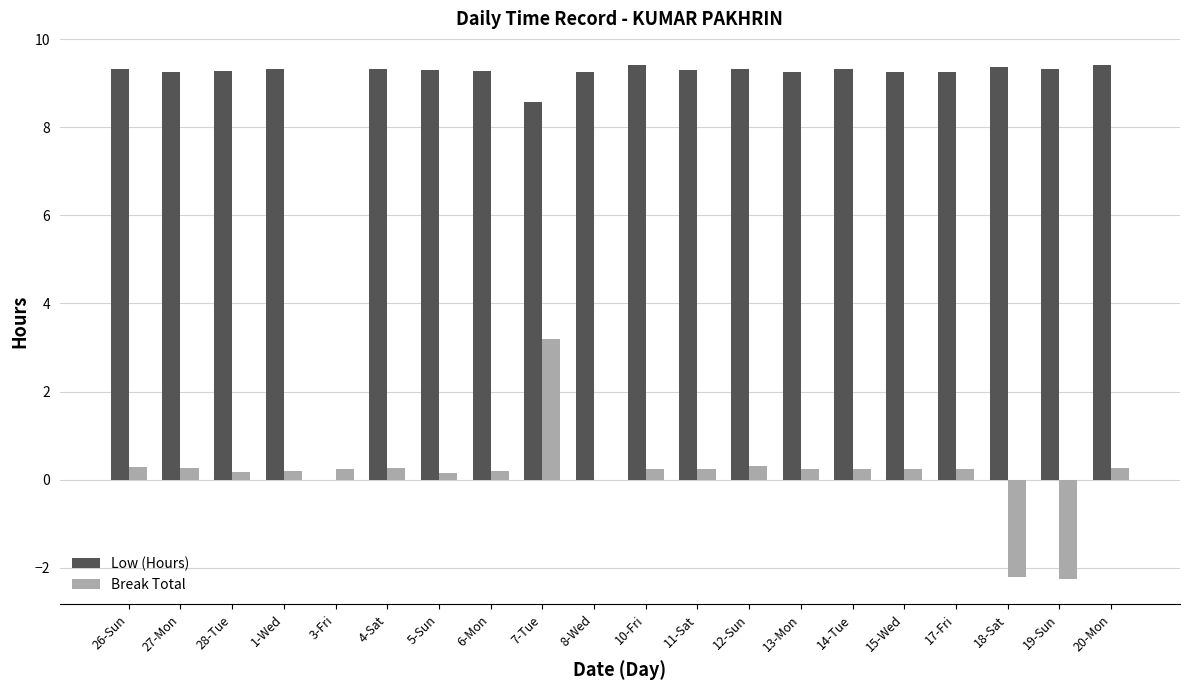

At which label is Low (Hours) closest to 4?

3-Fri